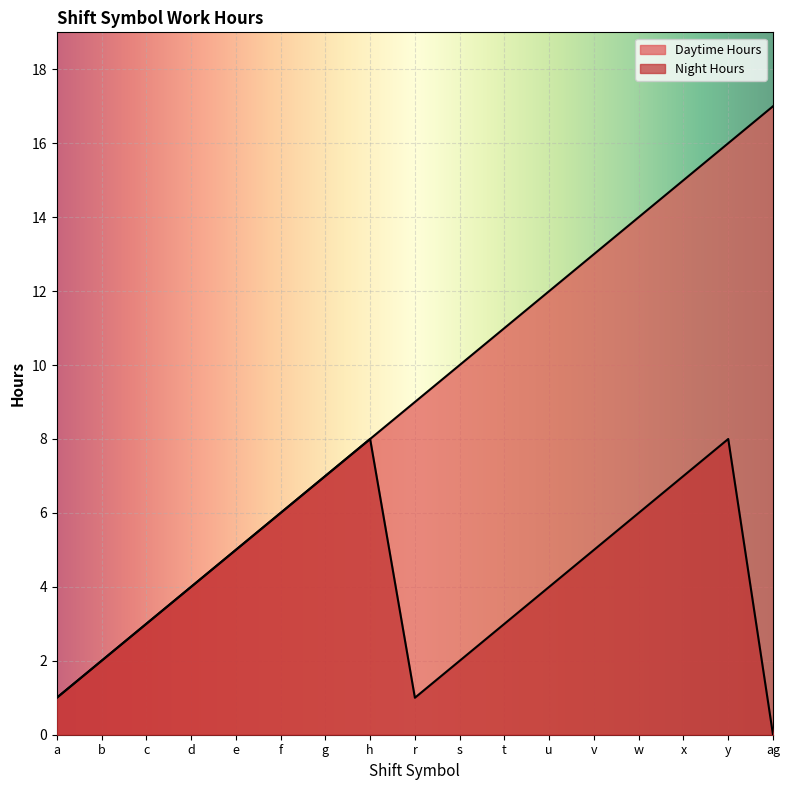

True or false: Night Hours has more than 2 interior local peaks.

False